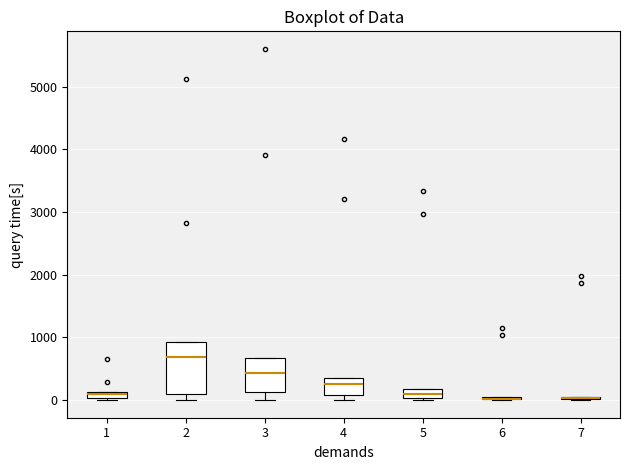

Where is the lower edge of the box at x = 1 on the y-axis? The values are not printed on the chart, so give them approximately, as read against the axis.

0